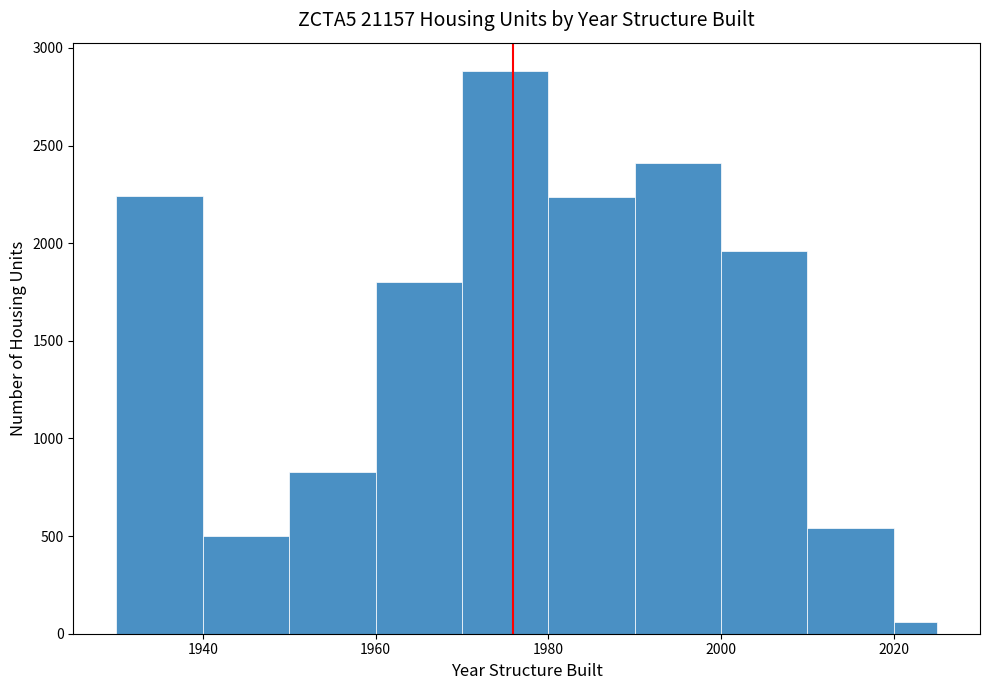

Read against the x-axis, roughly where is the centre of the tallest bar?

1976